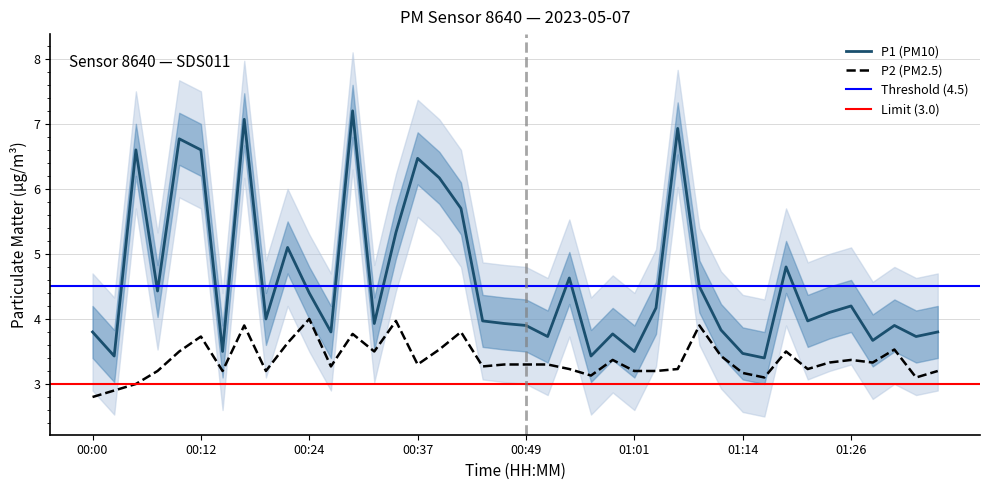

The P1 series shows 6.9 at 01:06. True or false?

True